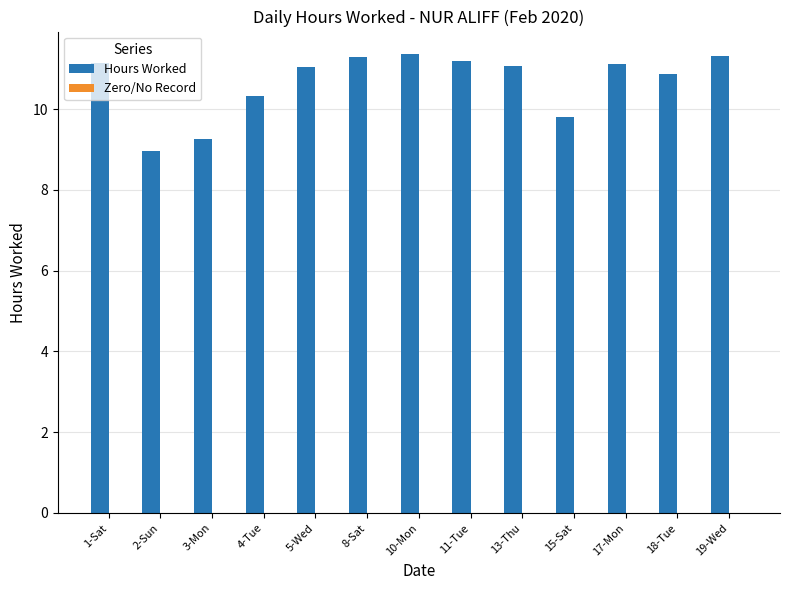

What is the average value?

10.7